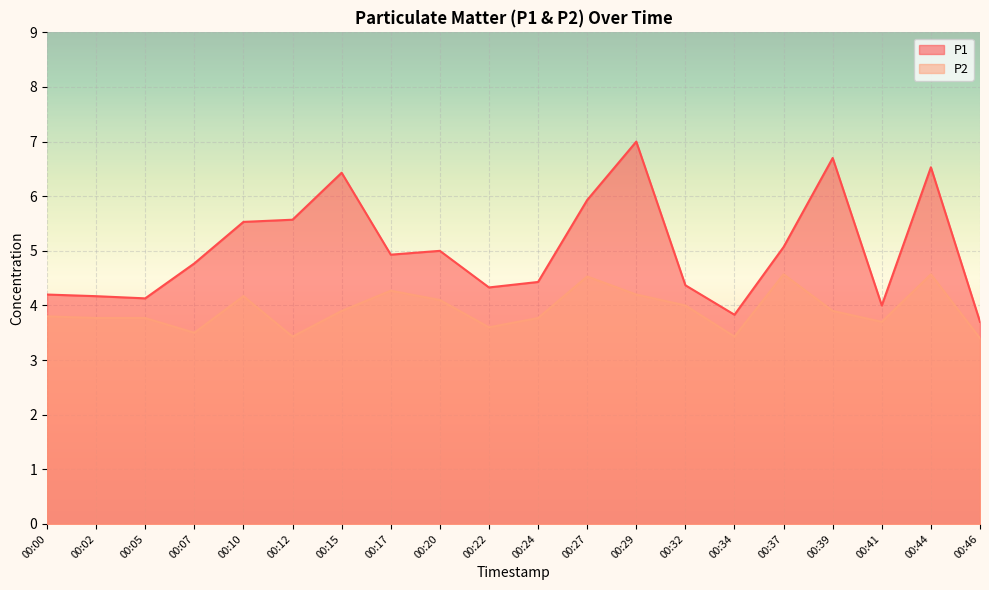

Reading left to right, what are all the values shown in this chart?

P1: 4.2	4.2	4.1	4.8	5.5	5.6	6.4	4.9	5.0	4.3	4.4	5.9	7.0	4.4	3.8	5.1	6.7	4.0	6.5	3.7
P2: 3.8	3.8	3.8	3.5	4.2	3.4	3.9	4.3	4.1	3.6	3.8	4.5	4.2	4.0	3.4	4.6	3.9	3.7	4.6	3.4